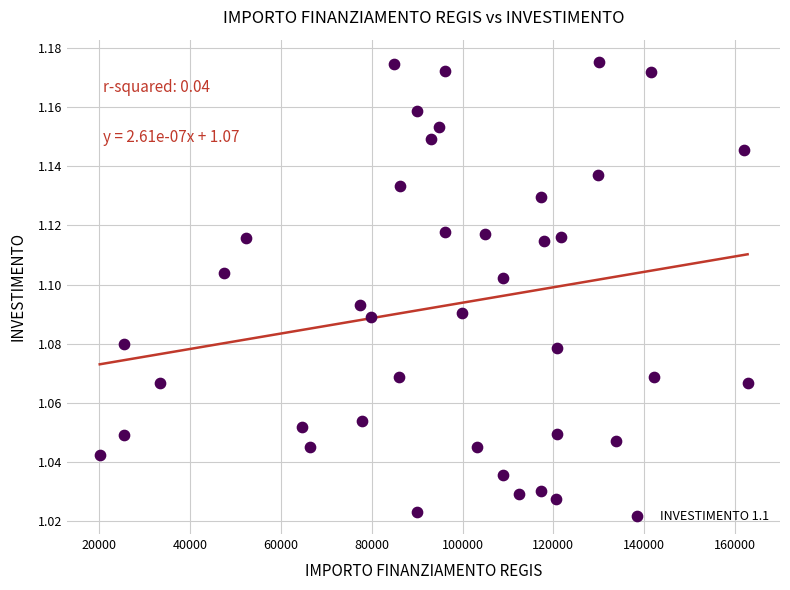

What is the range of X values (max minus min)?

142668.0